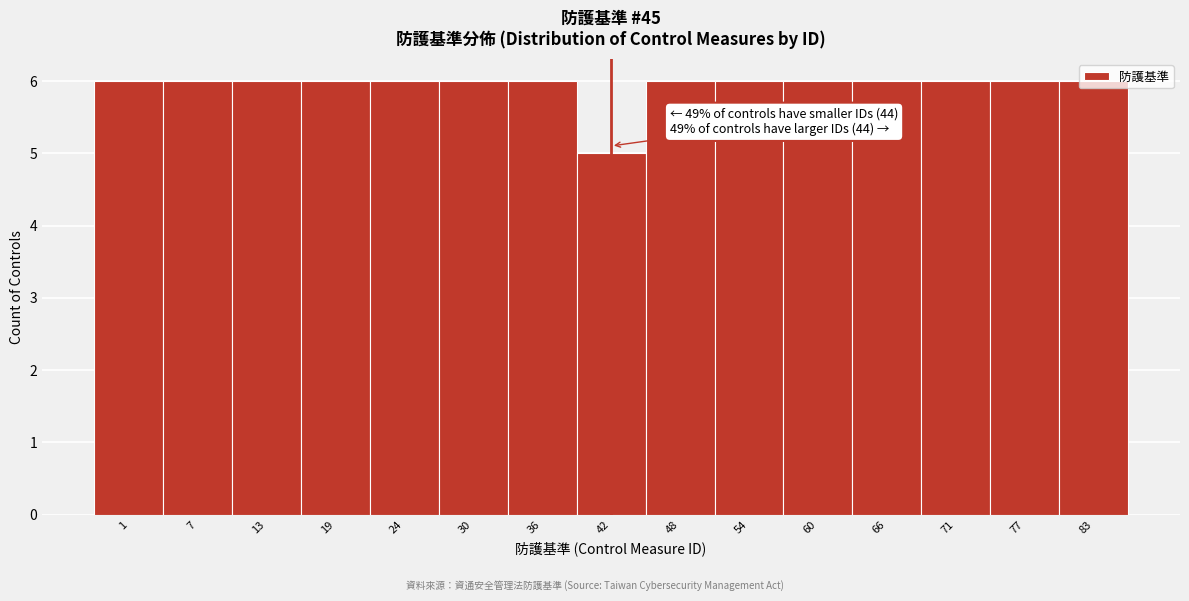

Which category has the lowest value across all series?

42